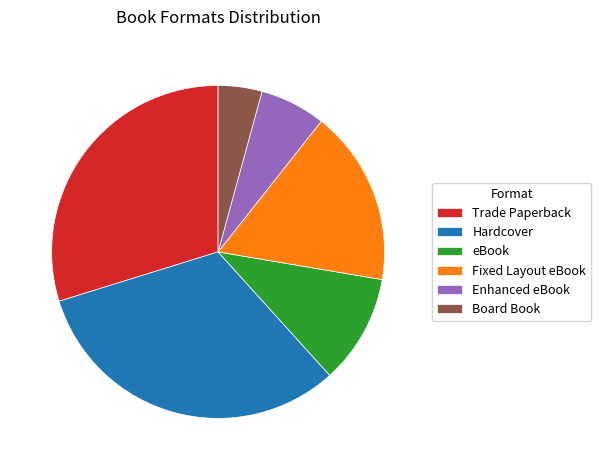

How many slices are in this pie chart?

6